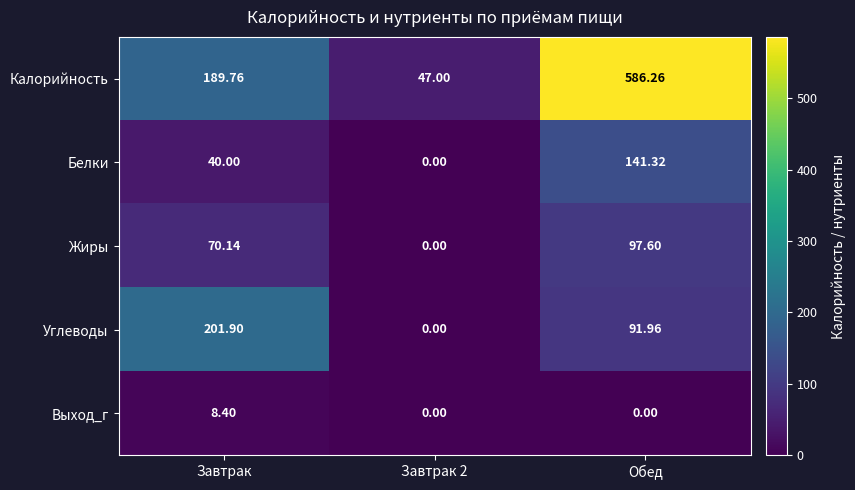

Which series has the largest total across all categories?

Калорийность